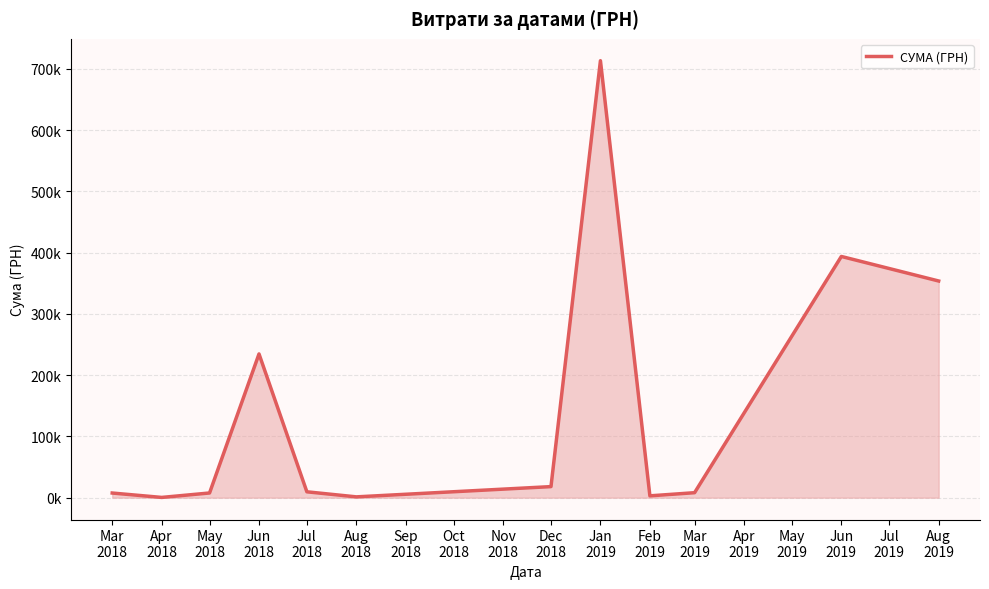

How many points are higher than both their immediate neighbors (excluding endpoints)?

3